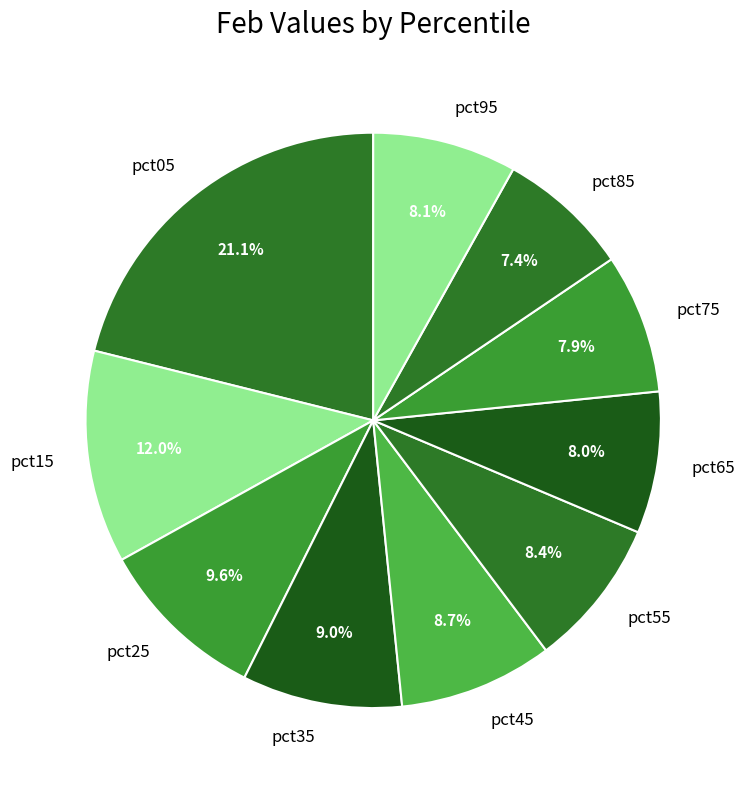

Does pct15 account for over 50% of the chart?

No